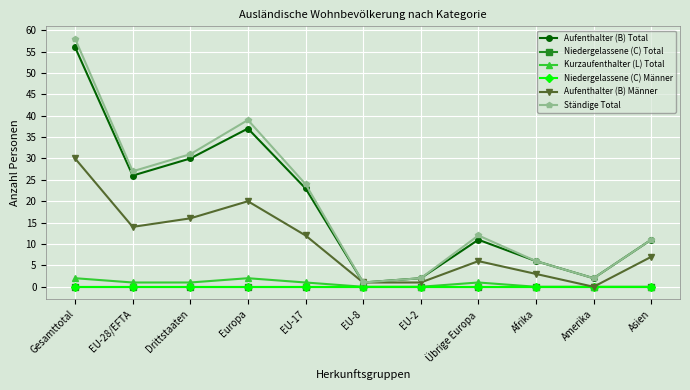

Rank the series by their maximum value, from highest to lowest.

Ständige Total, Aufenthalter (B) Total, Aufenthalter (B) Männer, Kurzaufenthalter (L) Total, Niedergelassene (C) Total, Niedergelassene (C) Männer